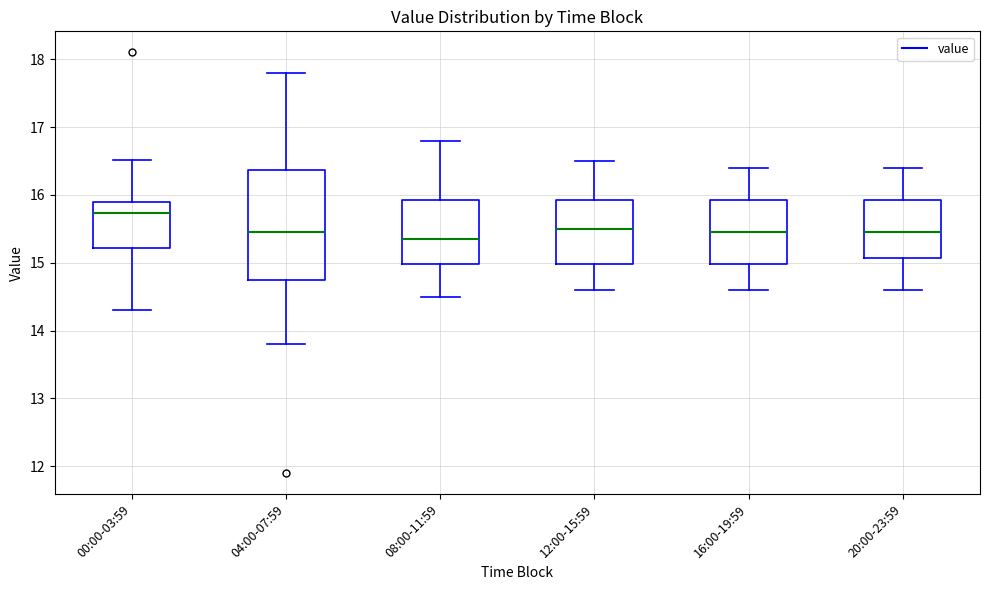

Which box is the tallest, from its lower edge to its upper edge?

04:00-07:59